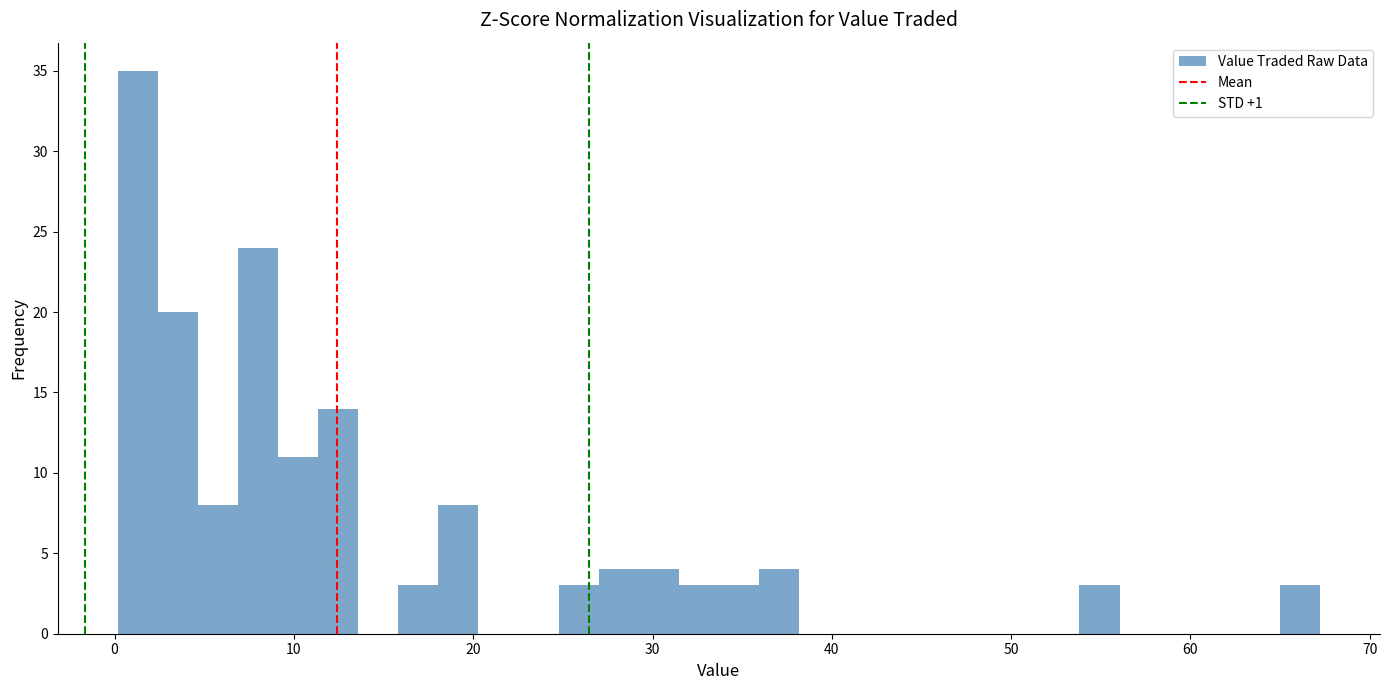

Read against the x-axis, roughly where is the centre of the tallest bar?

1